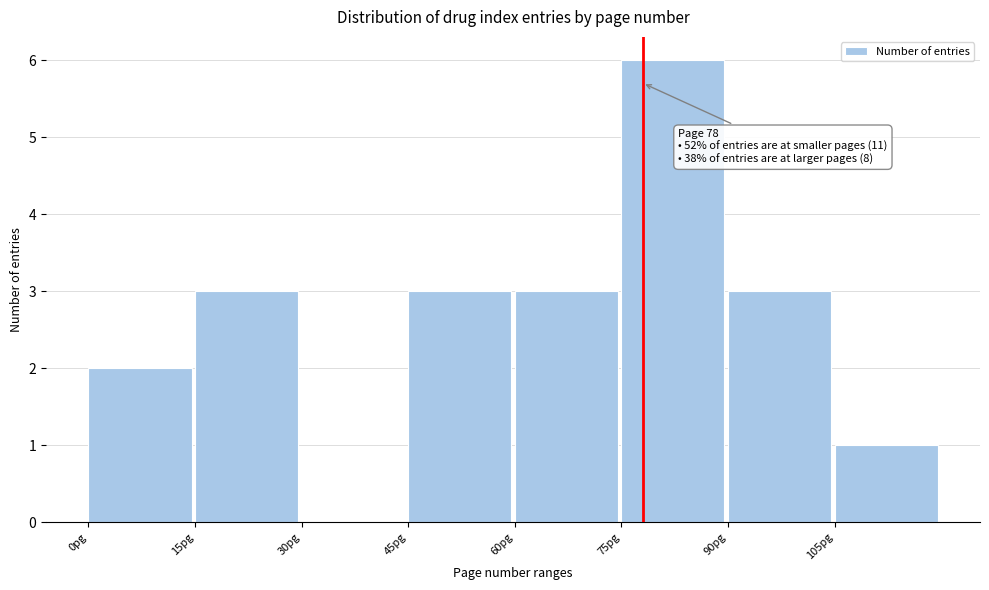

Which range on the x-axis has the tallest bar?

75 to 90